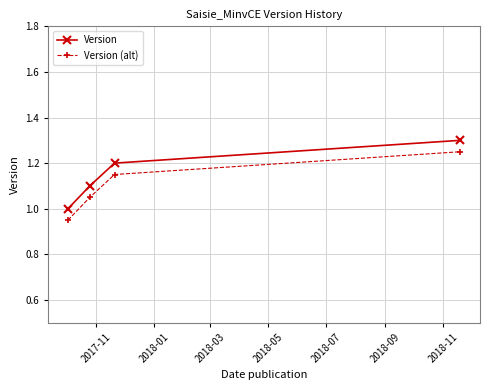

What is the minimum value for Version?

1.0